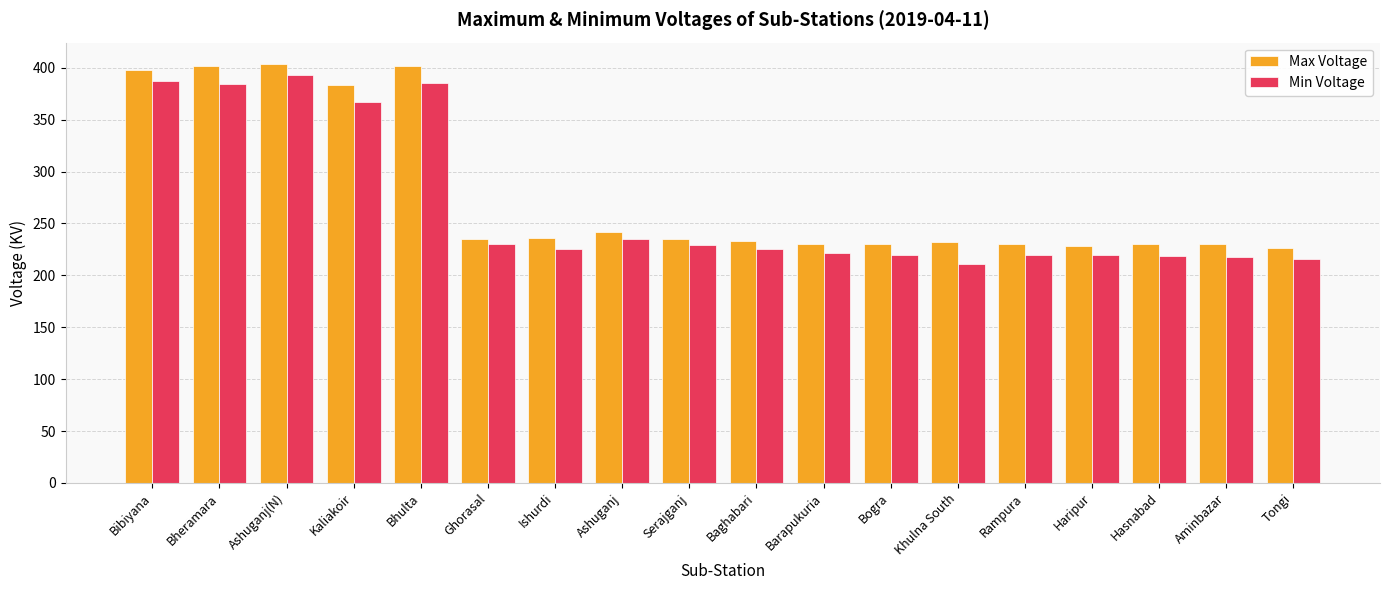

At which category does the chart reach its minimum across all series?

Khulna South